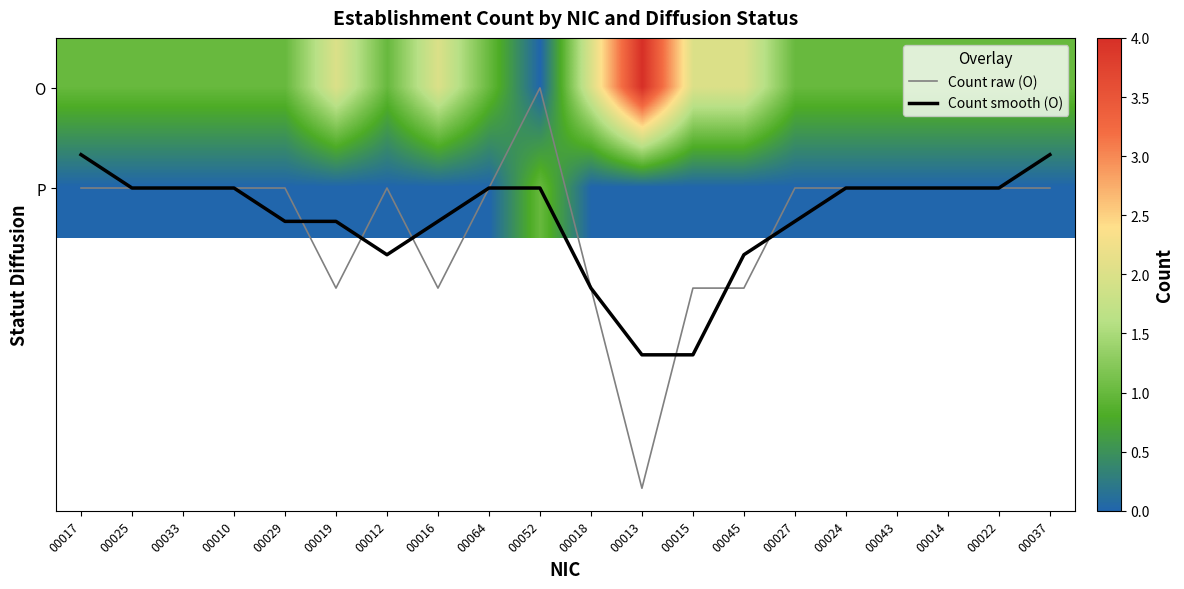

True or false: P has a value of -0.6 at 00015.

False